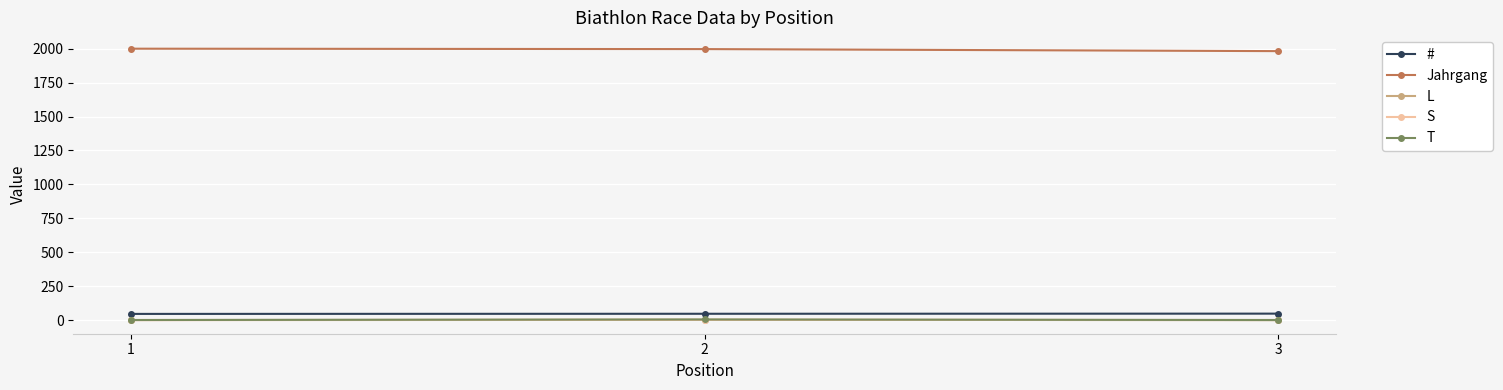

Which series has the largest total across all categories?

Jahrgang